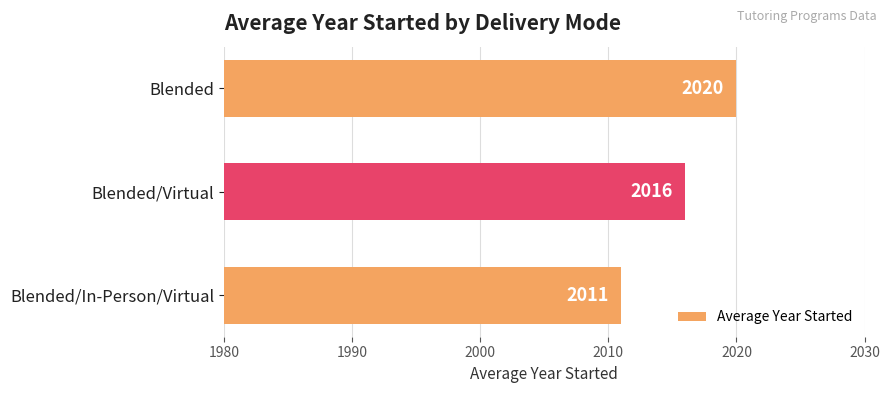

Read the value at Blended/Virtual.

2016